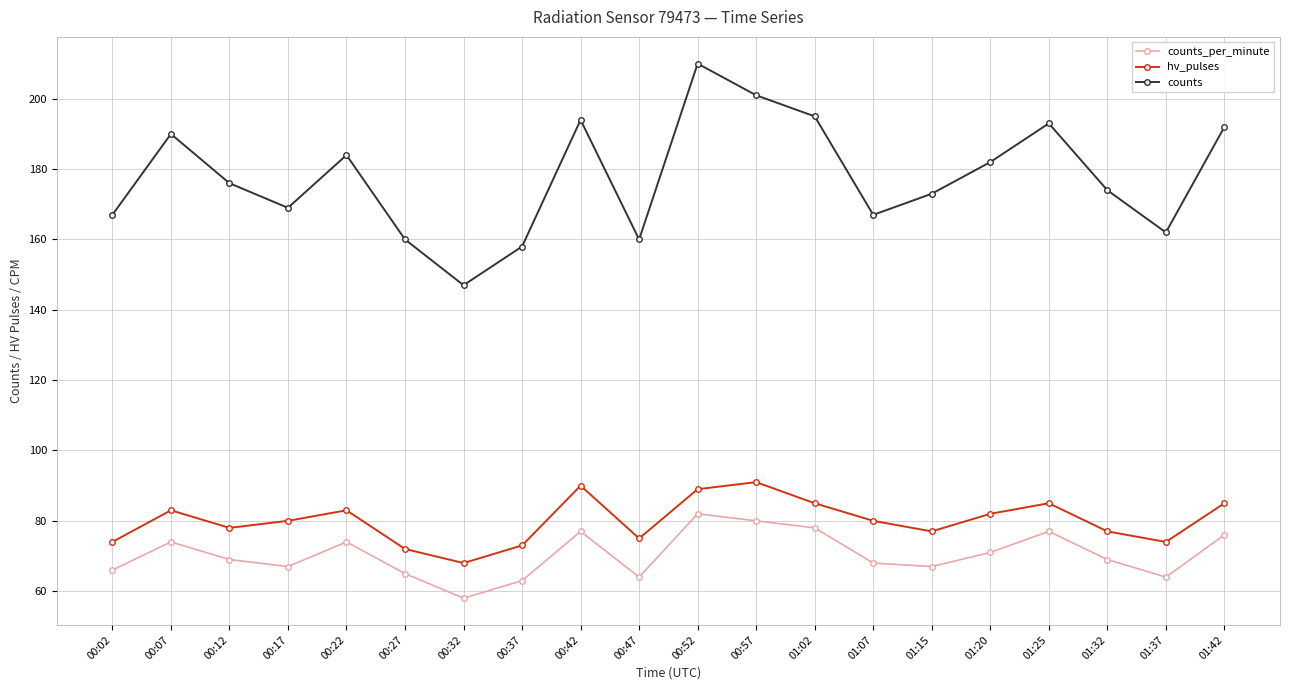

What is the sum of all counts_per_minute values?

1409